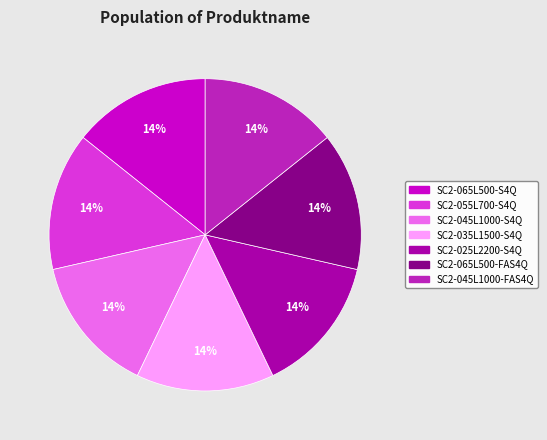

Approximately how many times larger is the value at SC2-045L1000-S4Q compared to SC2-055L700-S4Q?

1.0